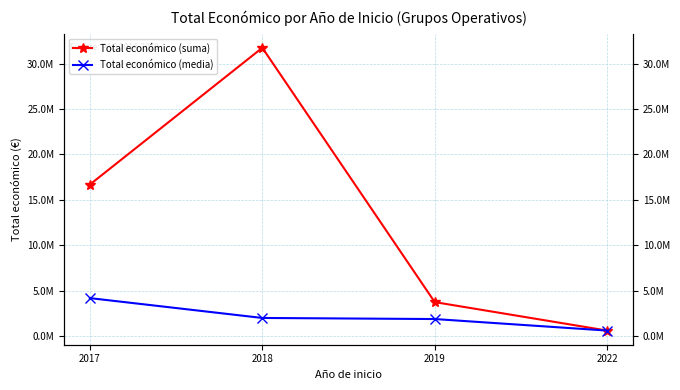

How many lines are shown in the chart?

2